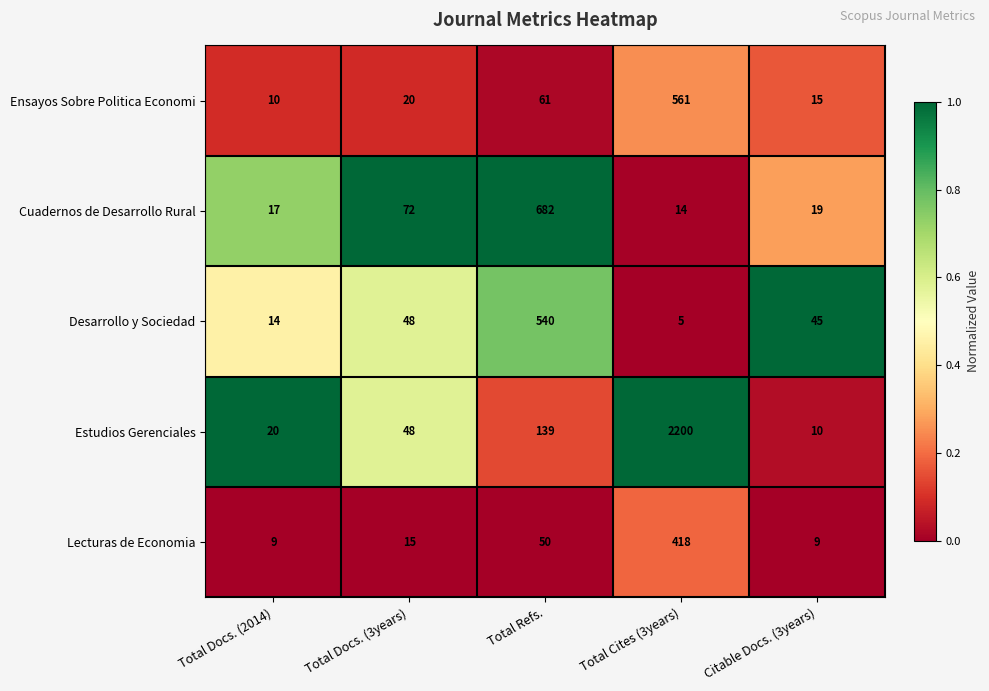

What is the difference between the highest and lowest values at Citable Docs. (3years)?

36